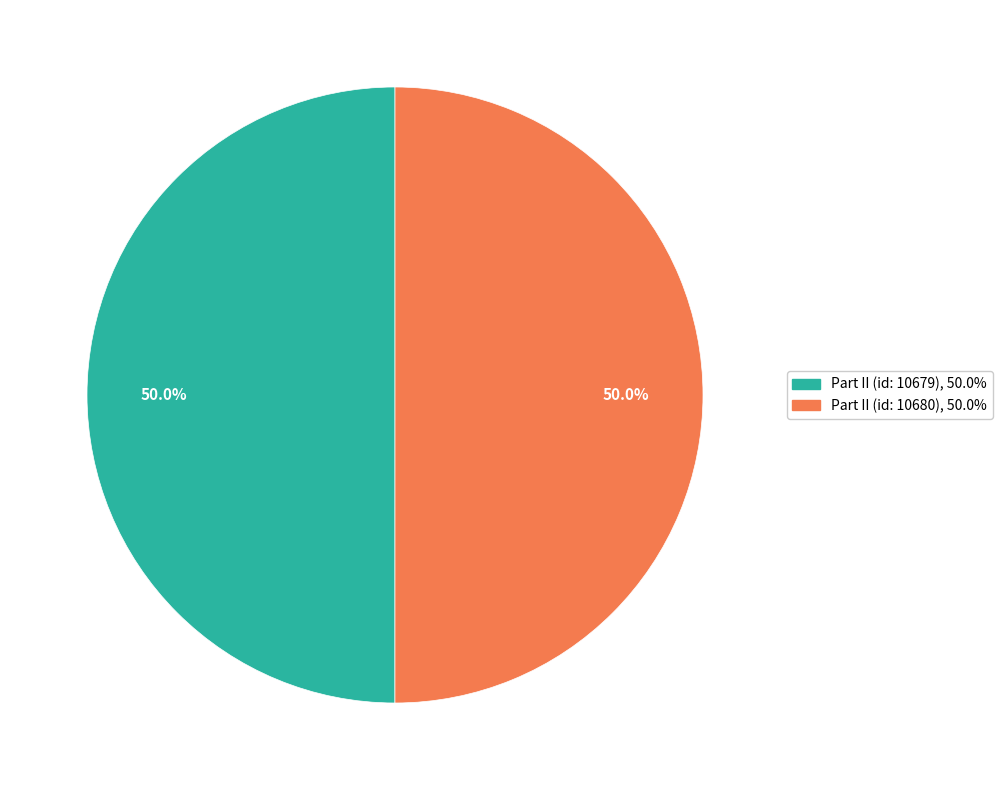

What portion of the pie excludes Part II (id: 10680)?

50.0%